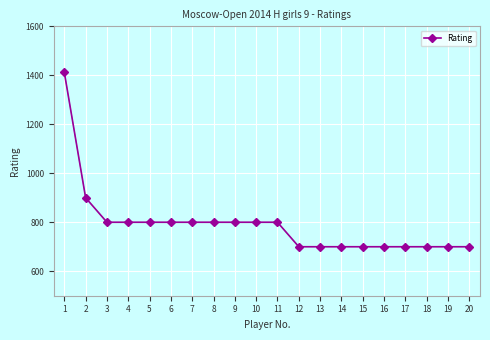

Which has a higher value, 3 or 18?

3